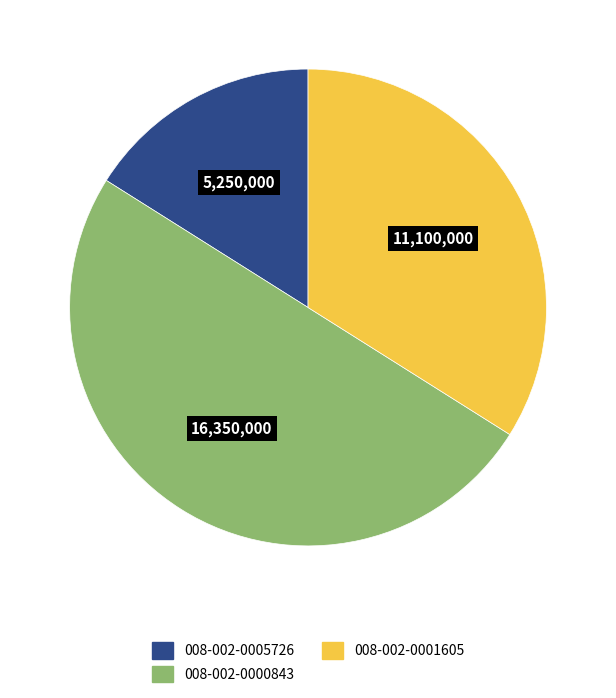

Which slice is the largest?

008-002-0000843